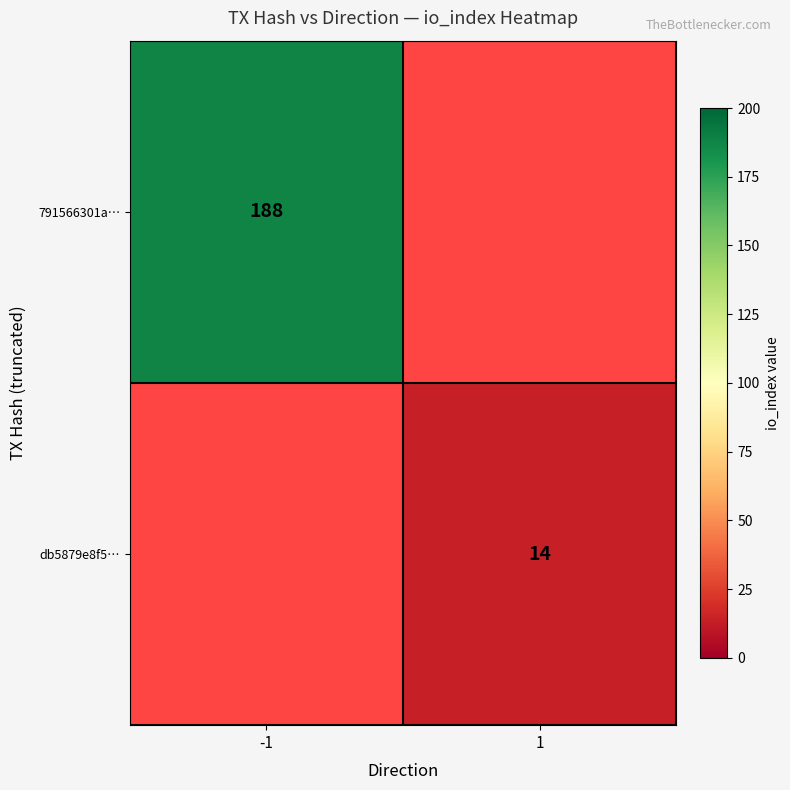

Is it true that db5879e8f5… equals 14 at 1?

True